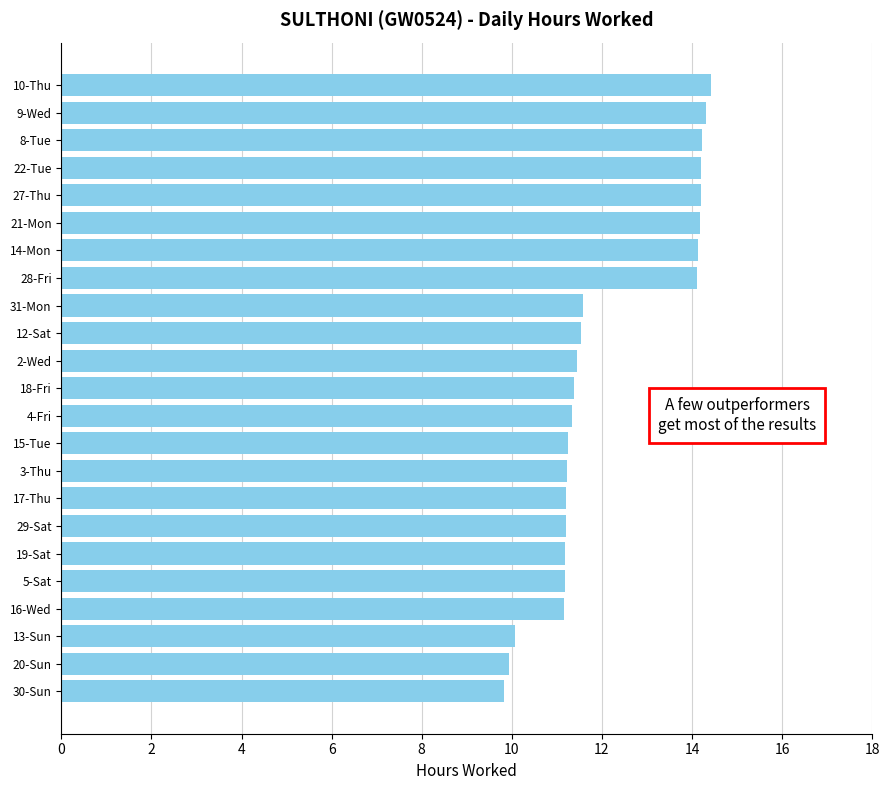

What is the greatest value displayed?

14.4